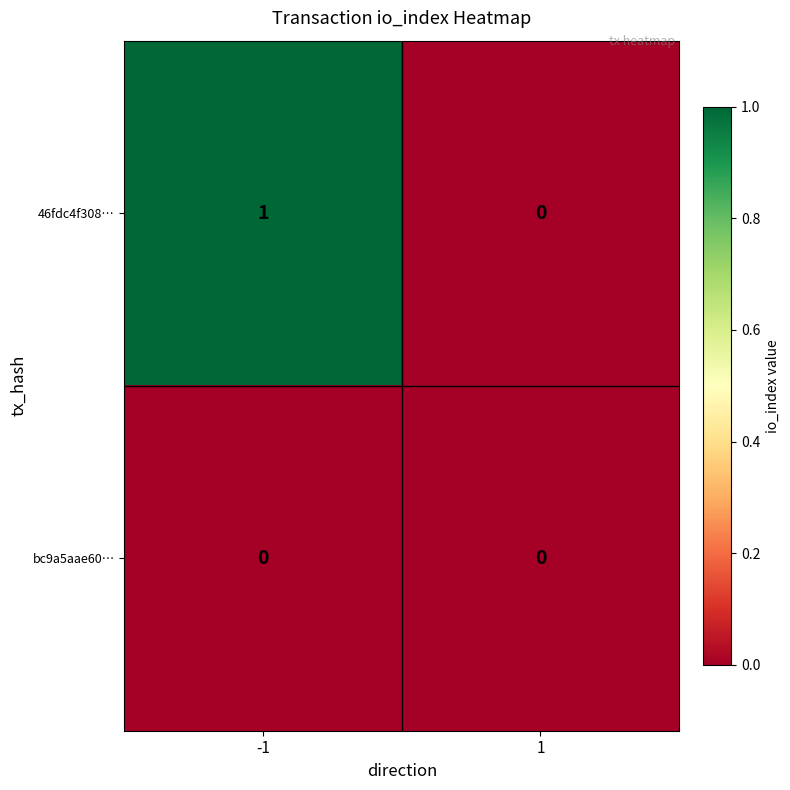

Is it true that 46fdc4f308… equals 0 at 1?

True